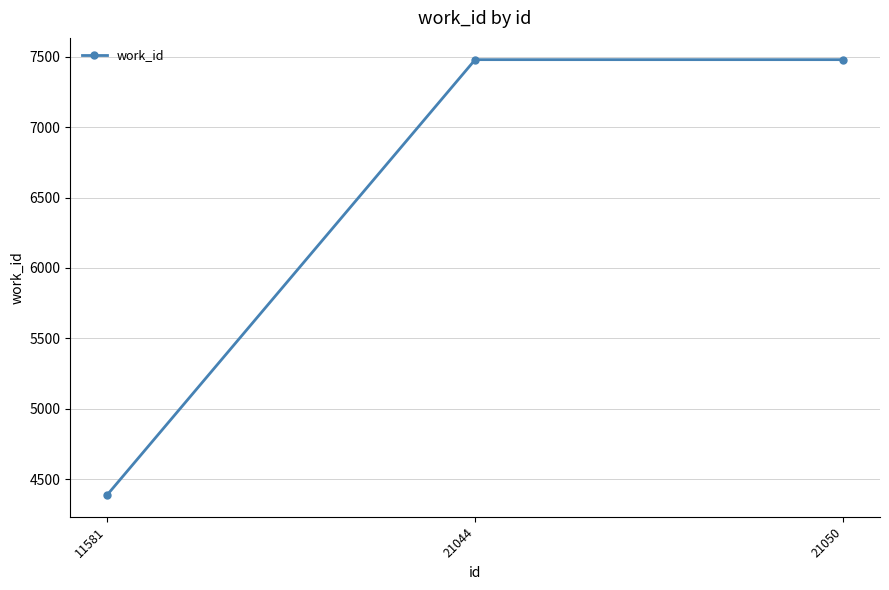

What is the minimum value shown in the chart?

4387